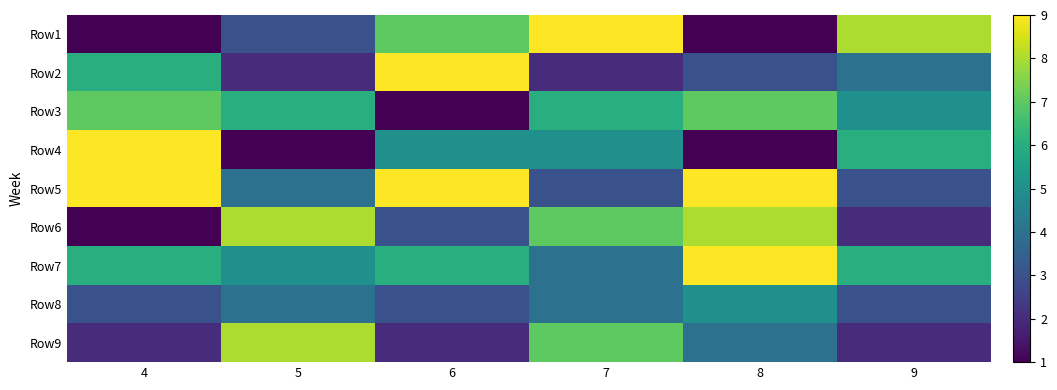

What is the difference between the highest and lowest values at 4?

8